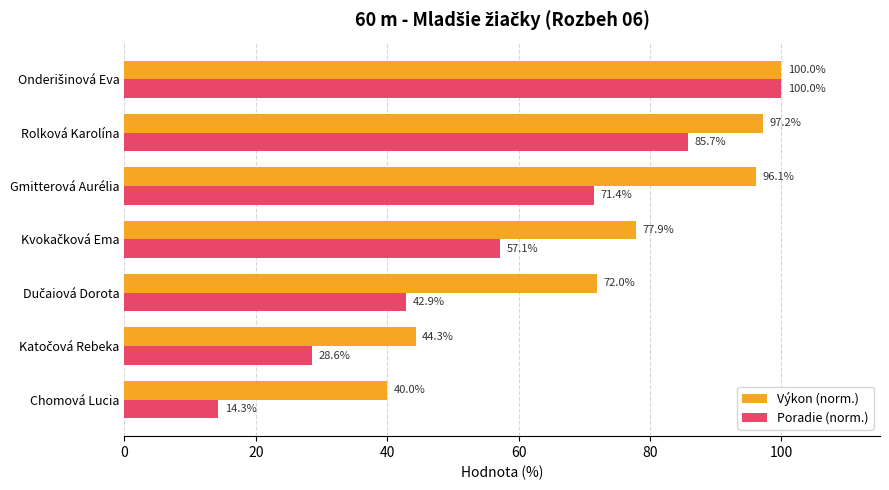

How many series are shown in this chart?

2